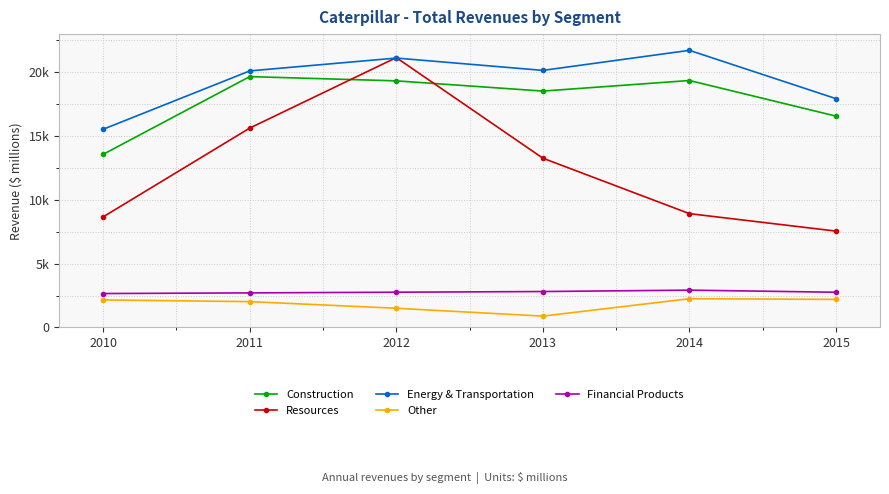

Which category has the lowest value in the Financial Products series?

2010